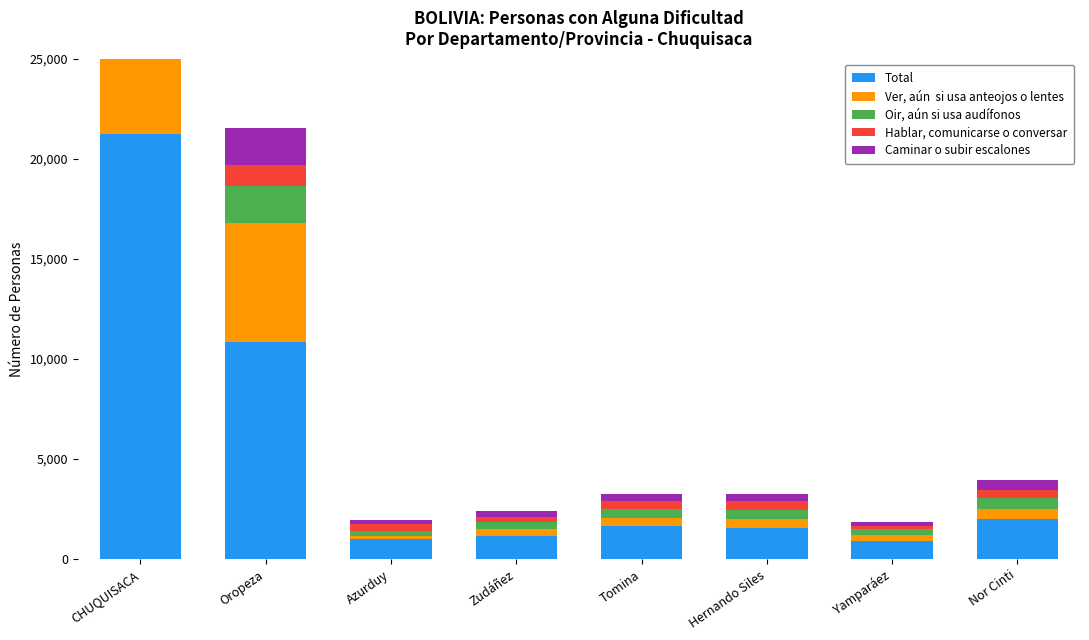

What is the total value across all series at Zudáñez?

2400